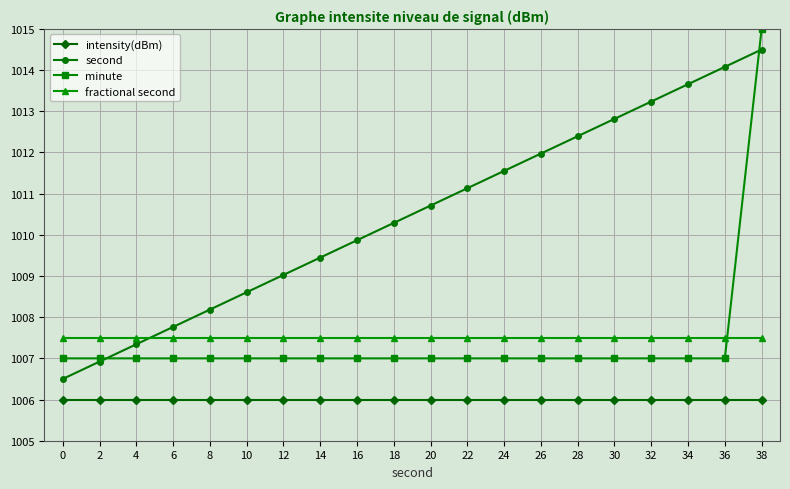

What is the total value across all series at 12?

4029.5